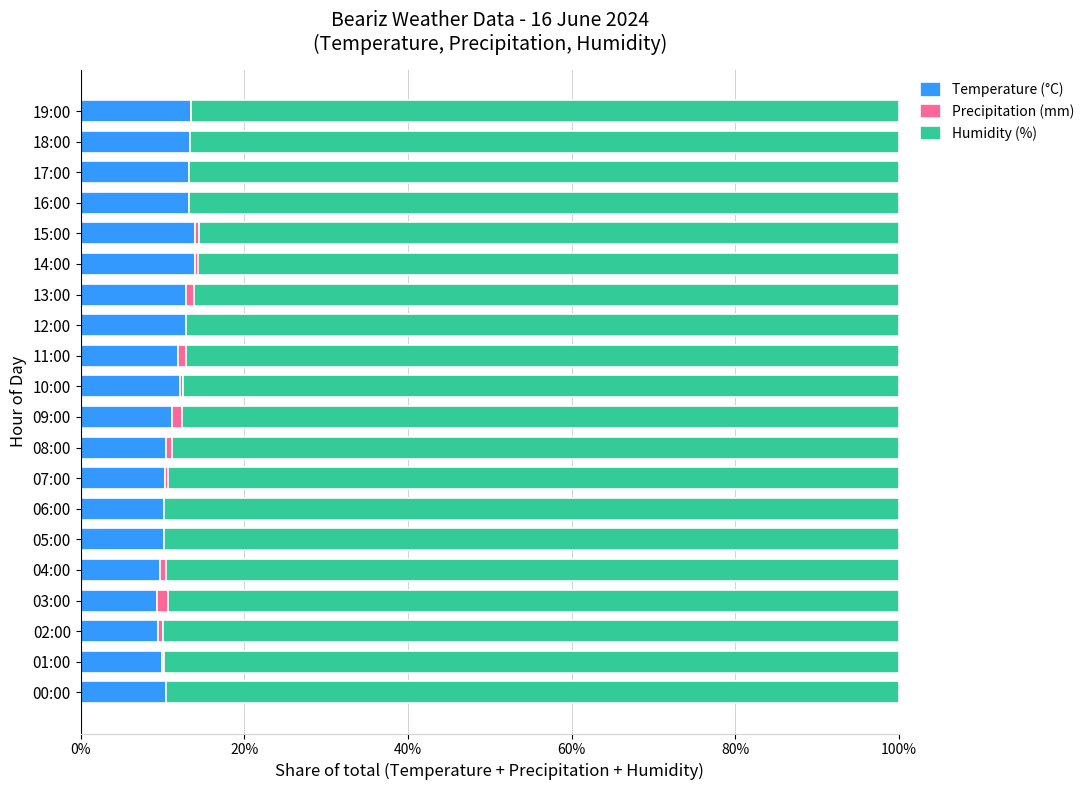

What are all the series names shown in the legend?

Temperature (°C), Precipitation (mm), Humidity (%)